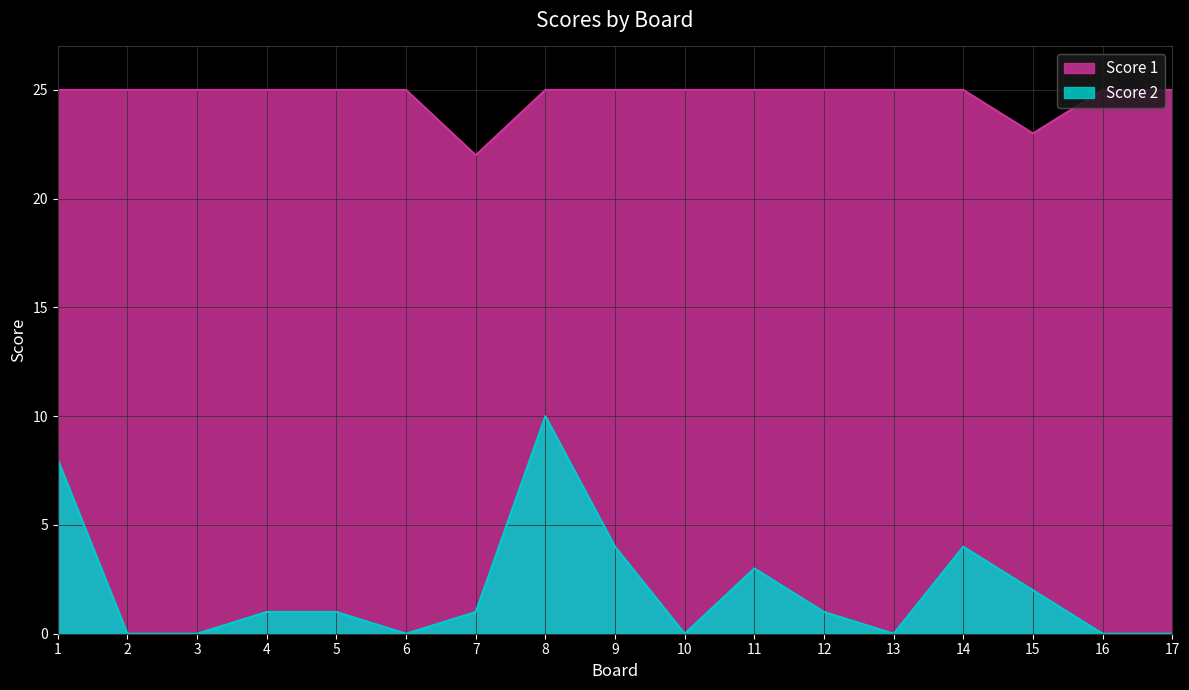

List the labels in order of Score 2 value, largest first.

8, 1, 9, 14, 11, 15, 4, 5, 7, 12, 2, 3, 6, 10, 13, 16, 17